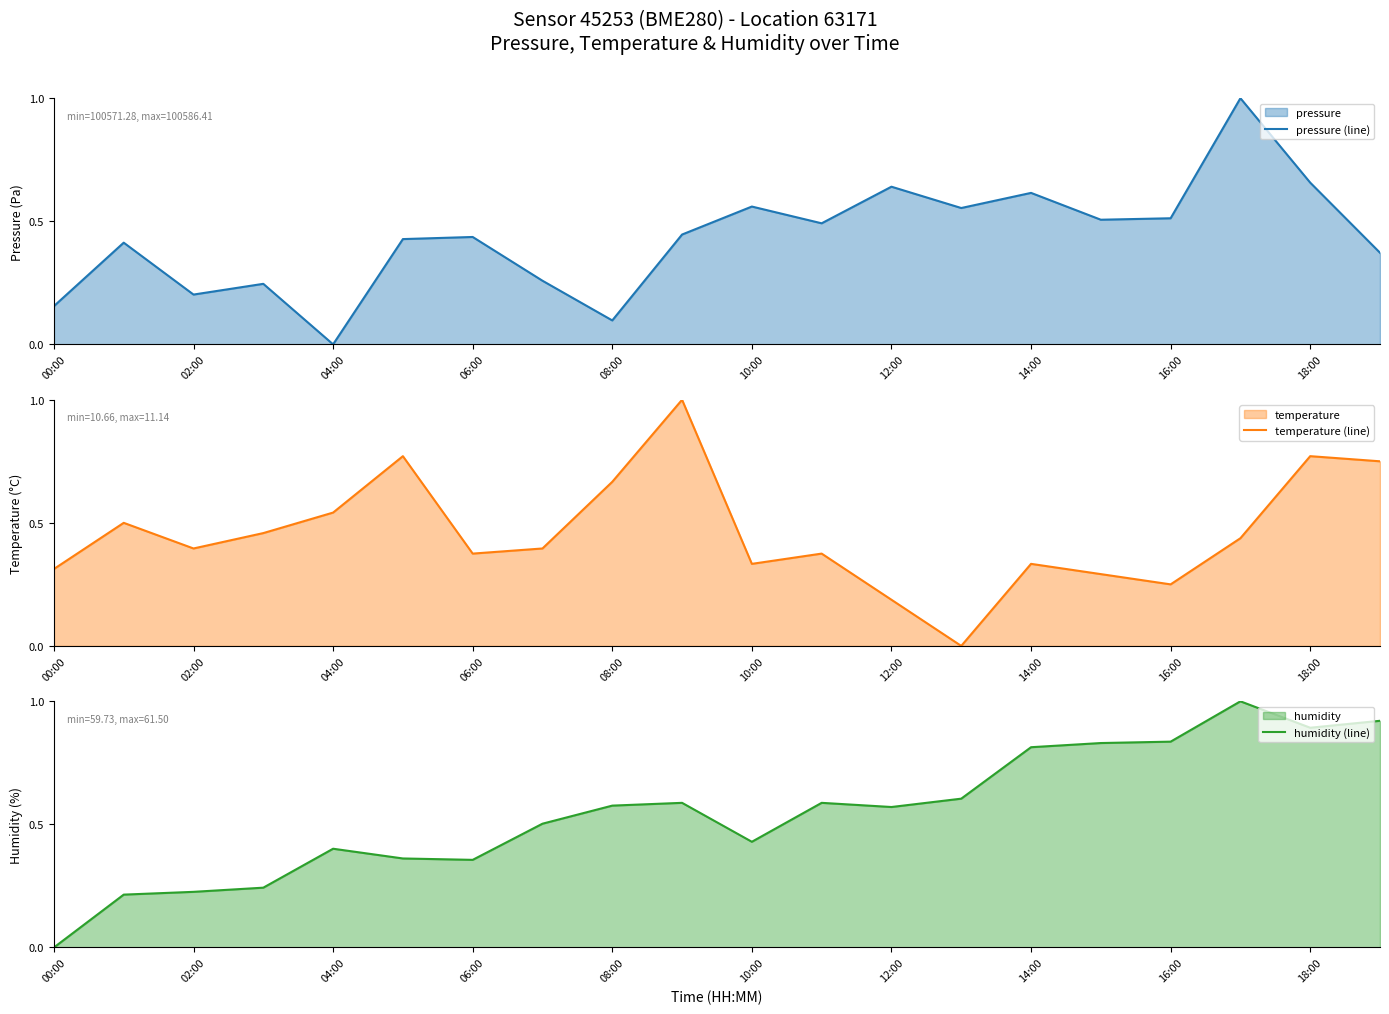

Which category has the lowest value in the humidity (line) series?

00:00